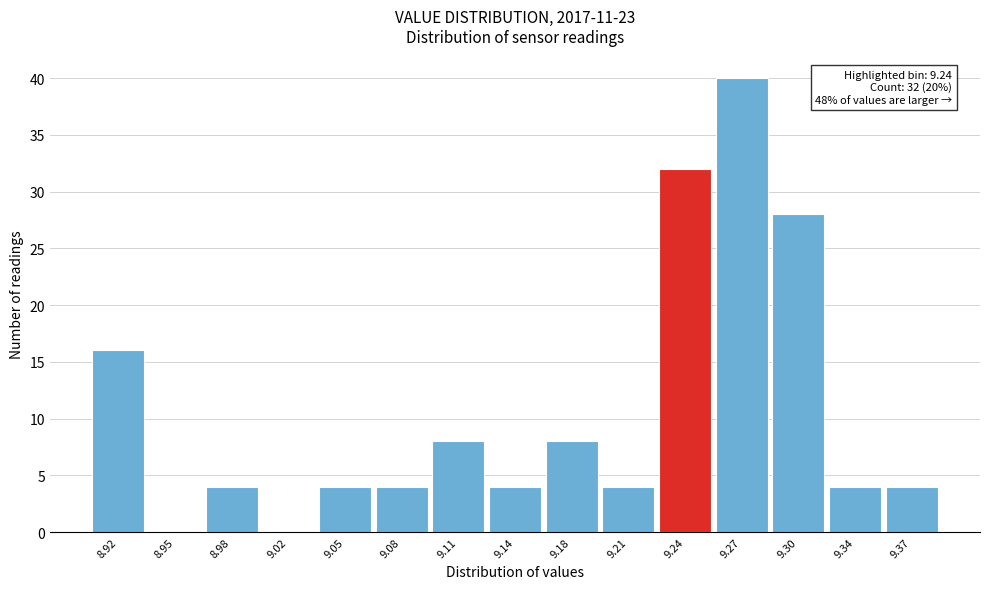

Reading left to right, list all the values displayed in this chart.

8.92=16	8.95=0	8.98=4	9.02=0	9.05=4	9.08=4	9.11=8	9.14=4	9.18=8	9.21=4	9.24=32	9.27=40	9.30=28	9.34=4	9.37=4